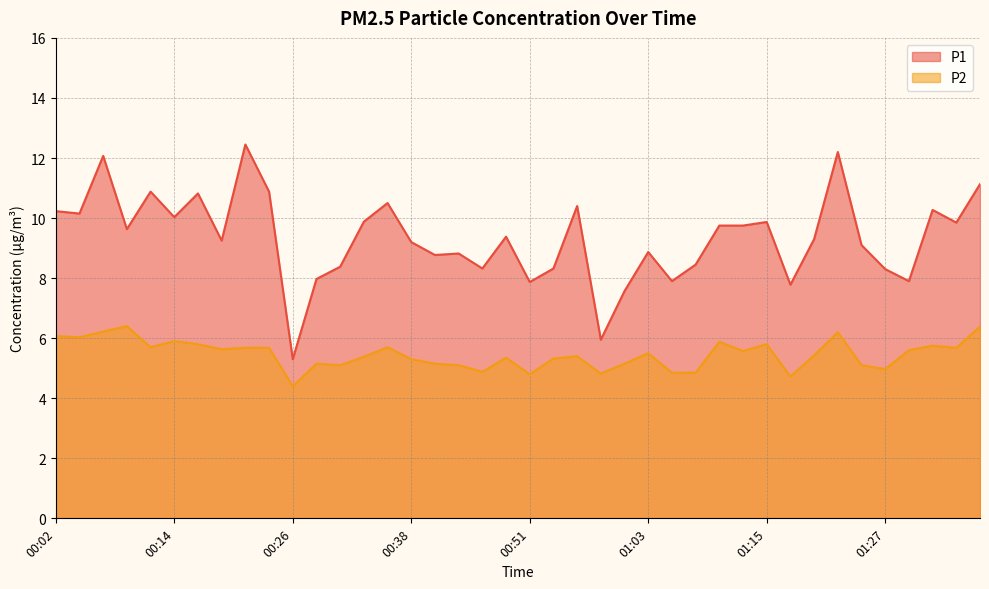

Which label corresponds to the largest value in the chart?

00:21